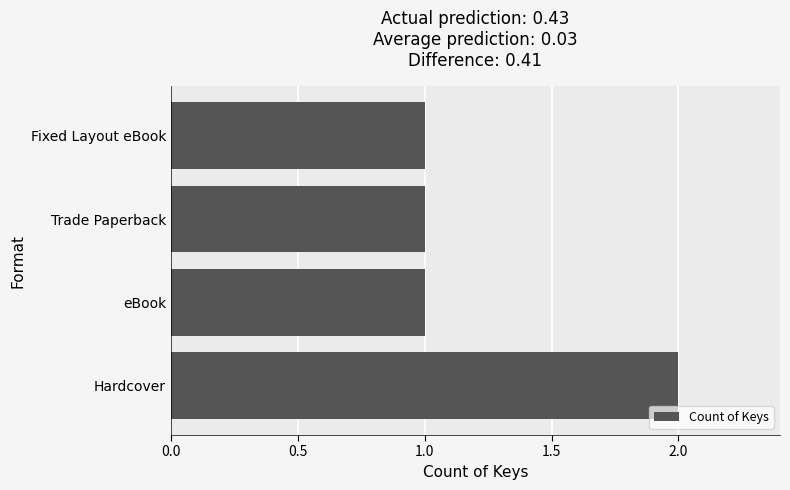

The chart shows a value of 1 at Fixed Layout eBook. True or false?

True